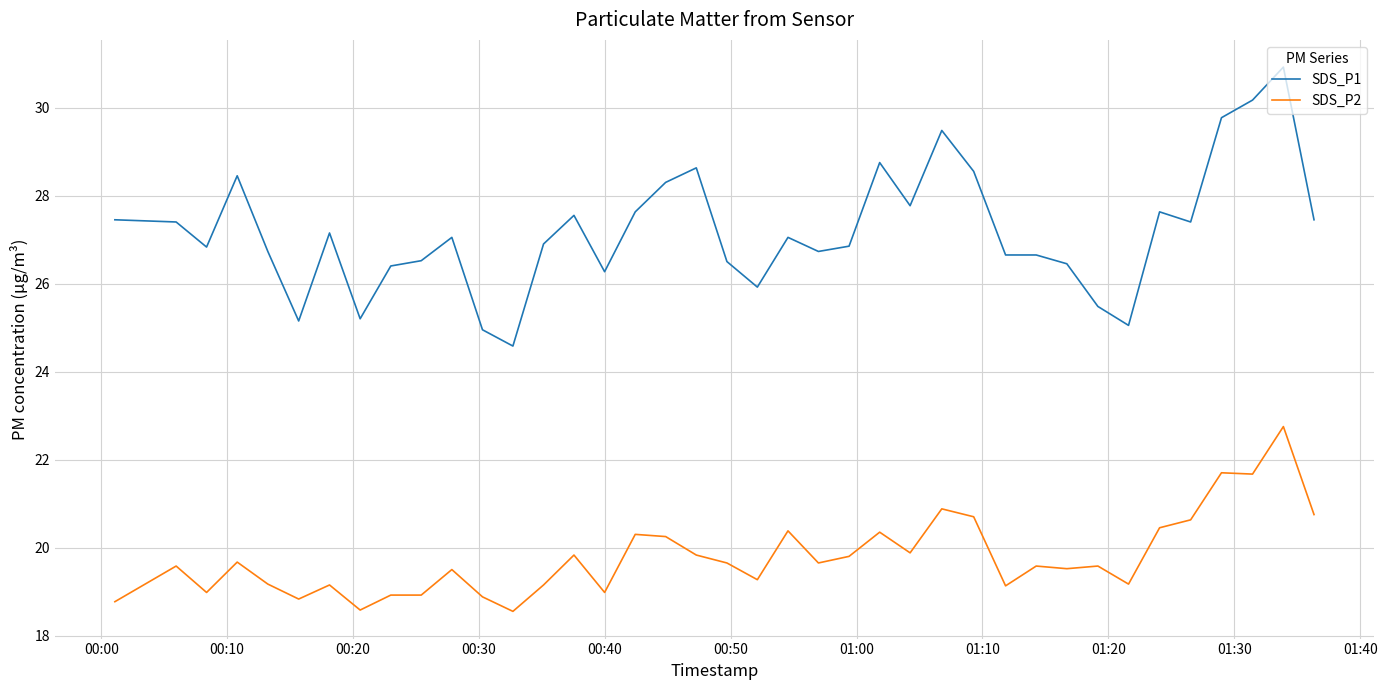

What is the difference between the maximum and minimum values in the SDS_P2 series?

4.2